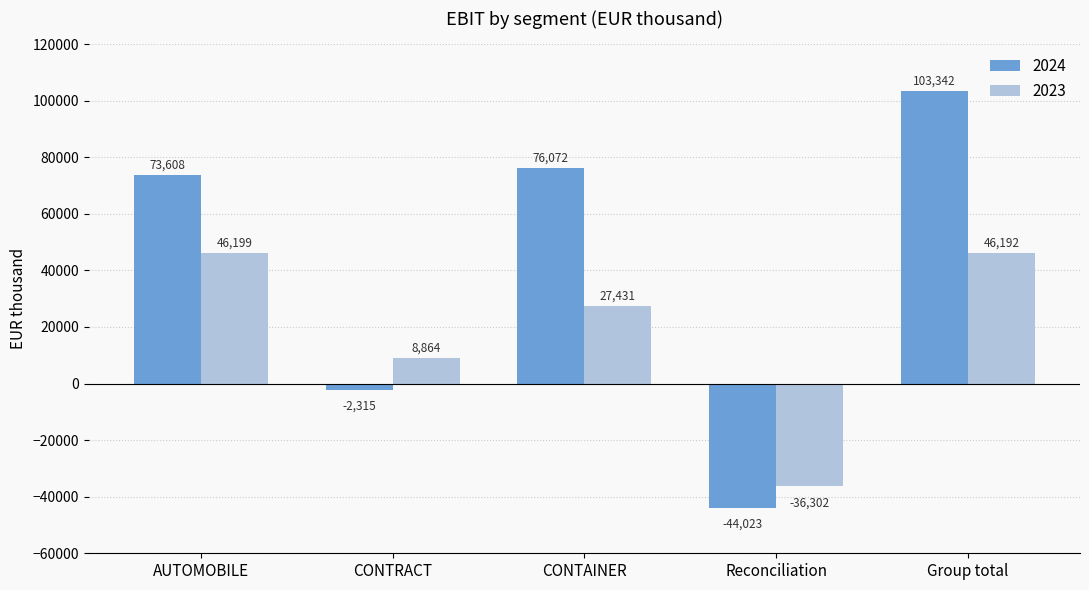

Reading left to right, extract all data points from this chart.

2024: 73608	-2315	76072	-44023	103342
2023: 46199	8864	27431	-36302	46192